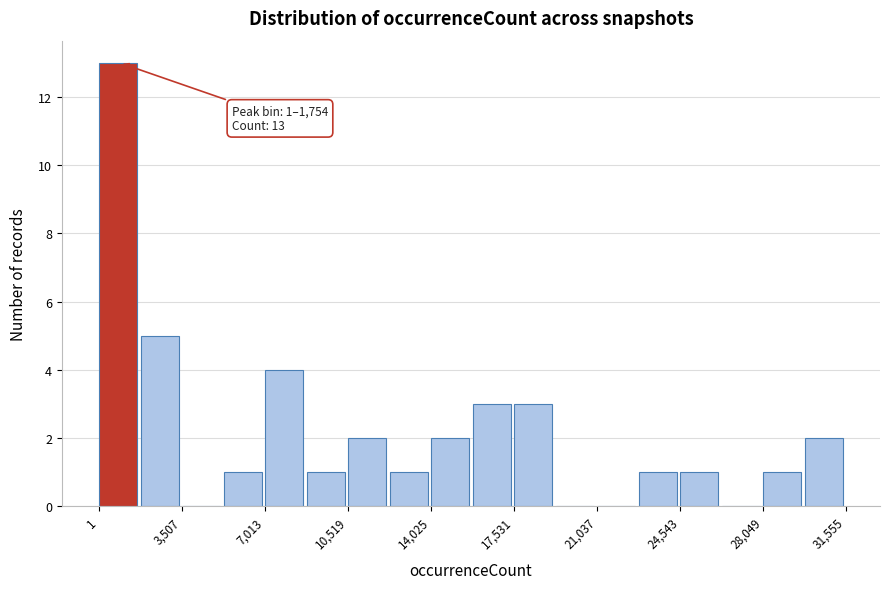

Read against the x-axis, roughly where is the centre of the tallest bar?

1000